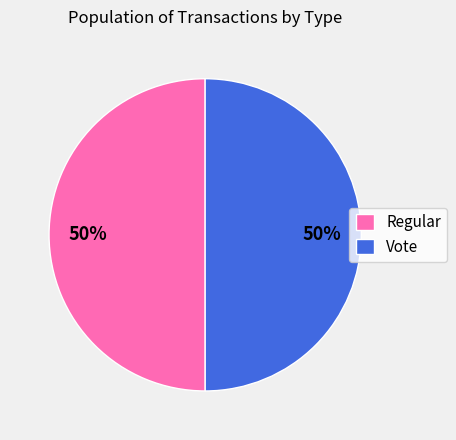

What percentage is the Vote slice, to the nearest percent?

50%